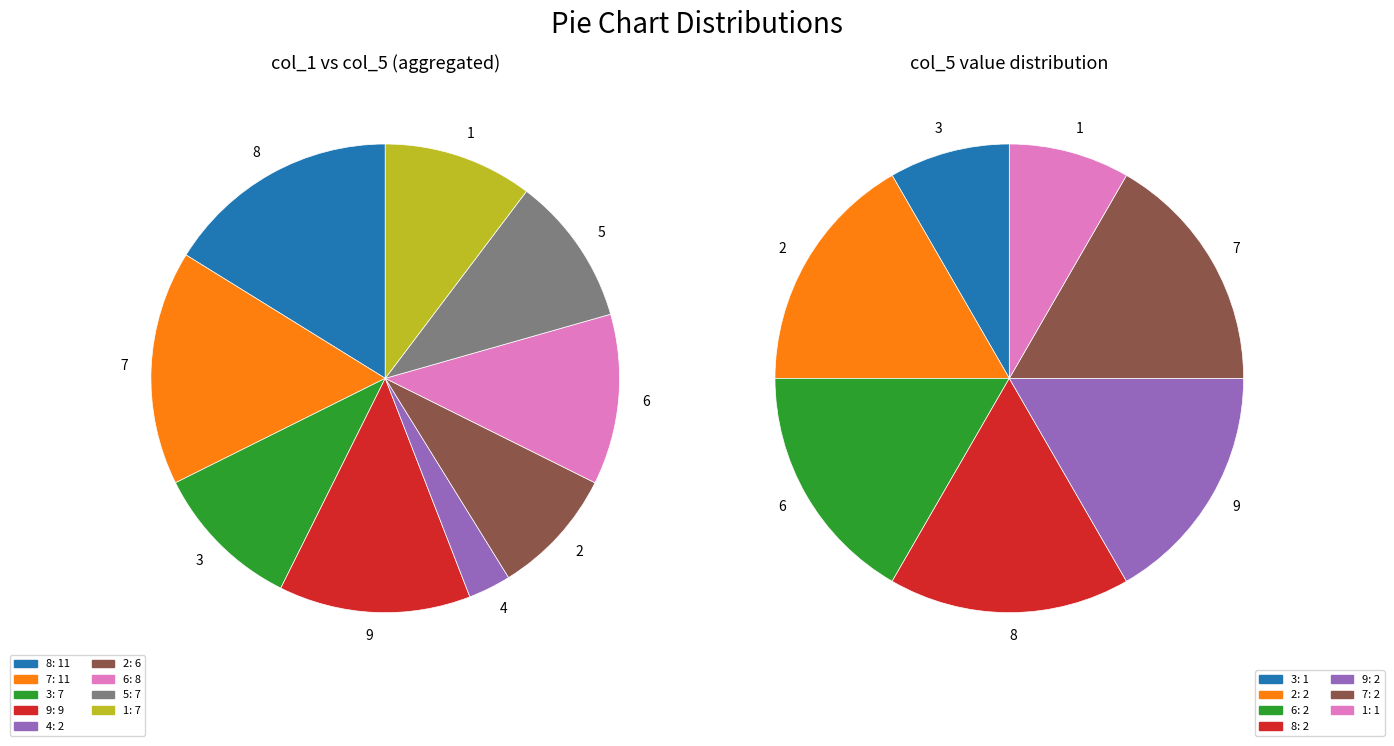

Does 9 represent more than half of the total?

No